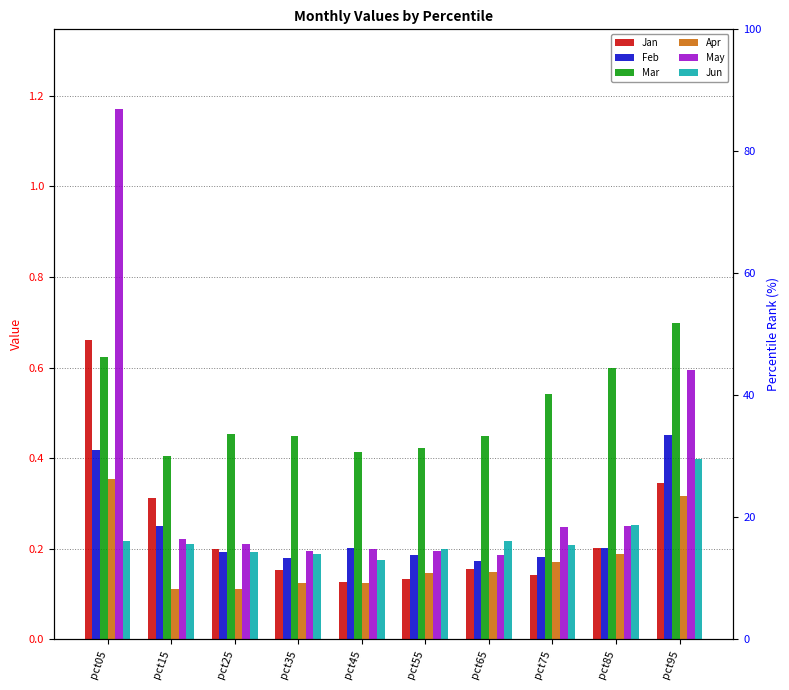

What is the difference between the maximum and second lowest values in the Apr series?

0.2